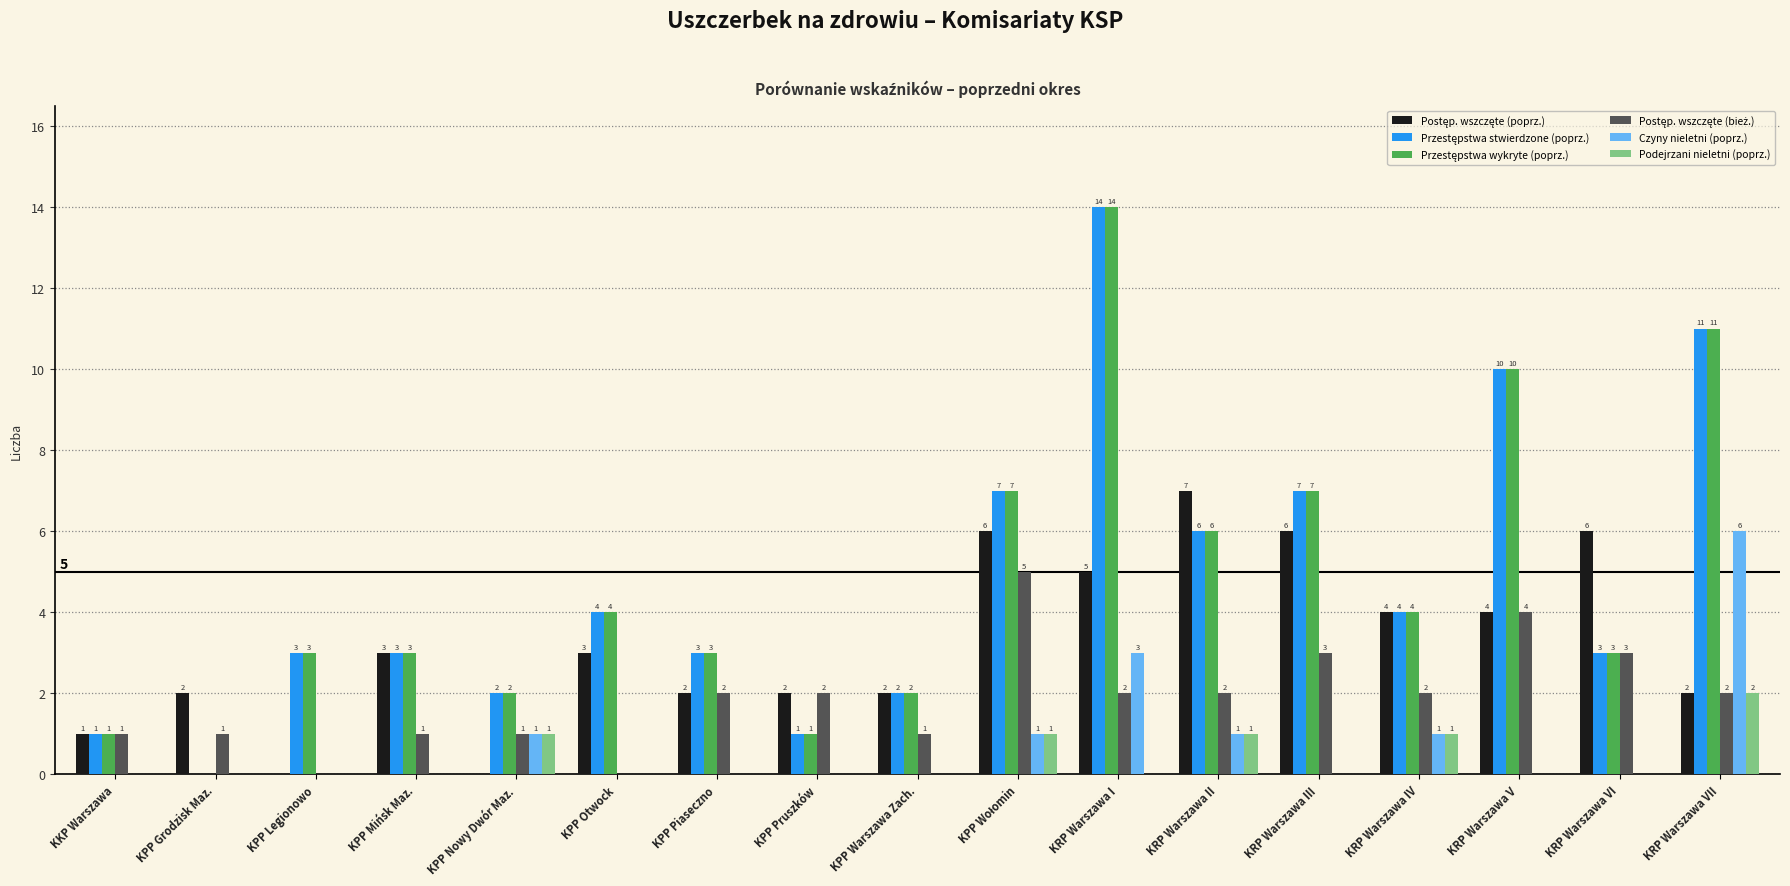

Is it true that Czyny nieletni (poprz.) equals -4 at KKP Warszawa?

False